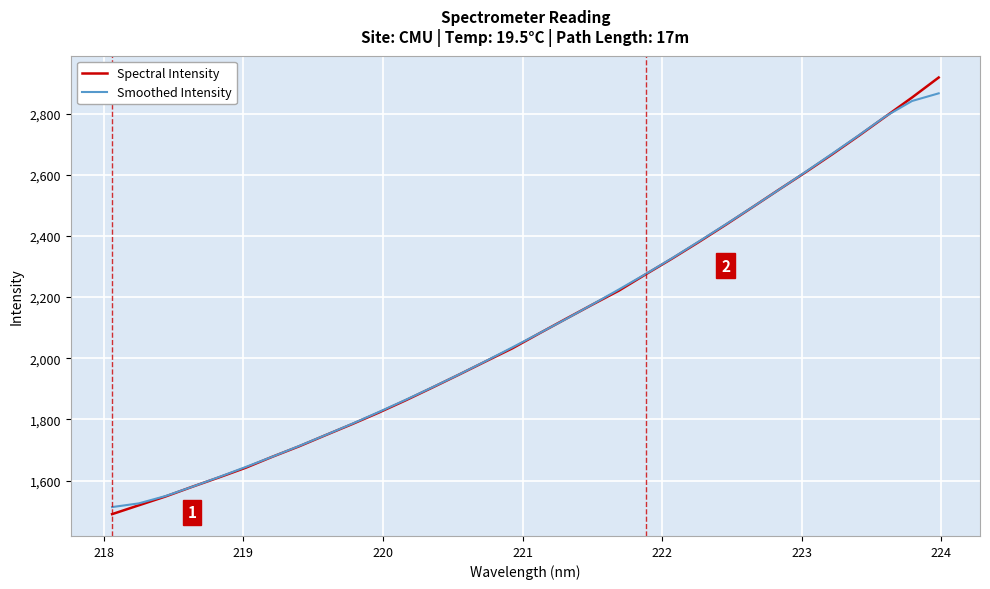

What is the minimum value for Smoothed Intensity?

1513.4